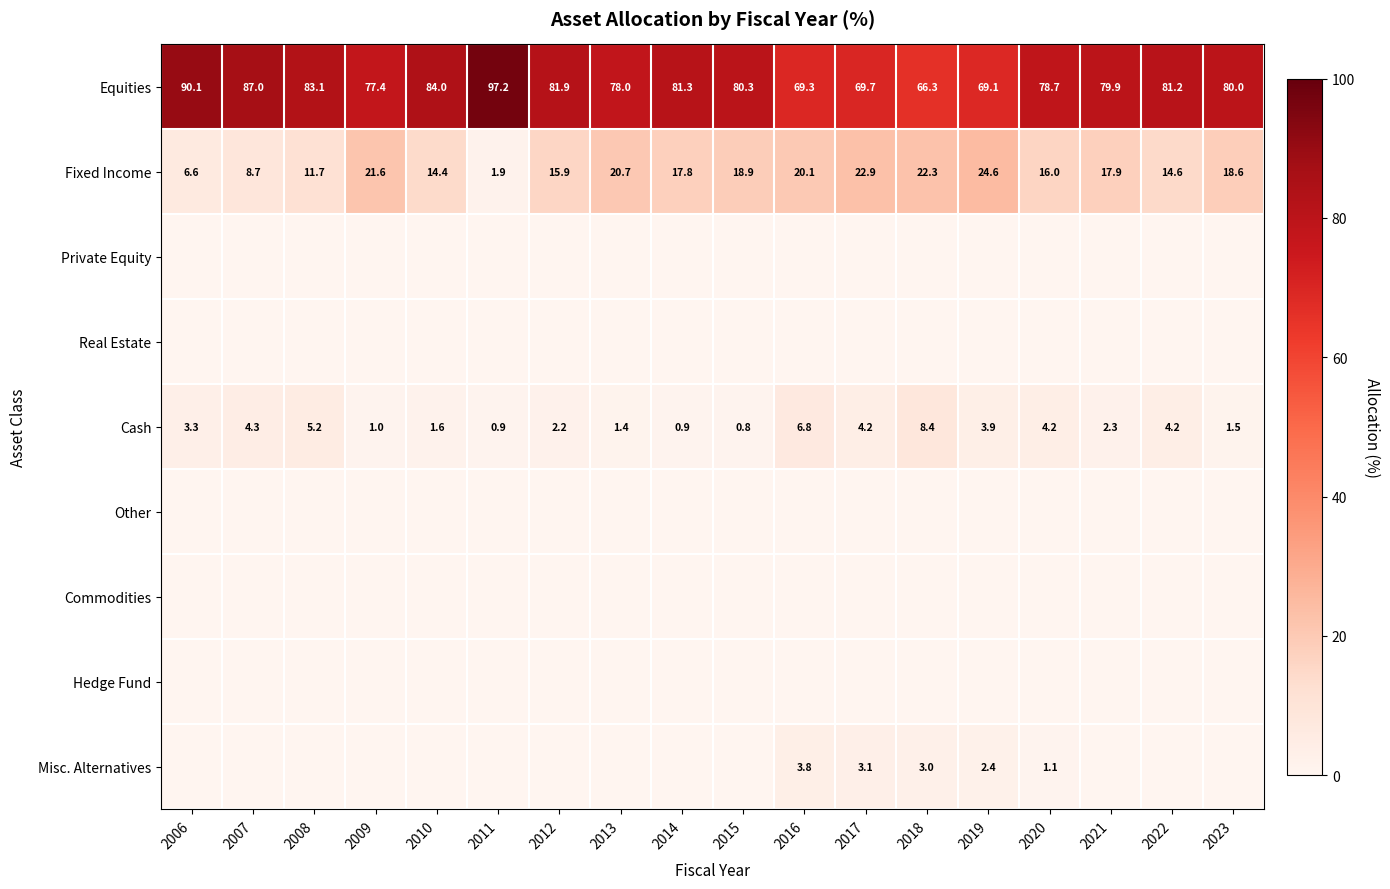

The value of Equities at 2008 is 83.1. True or false?

True